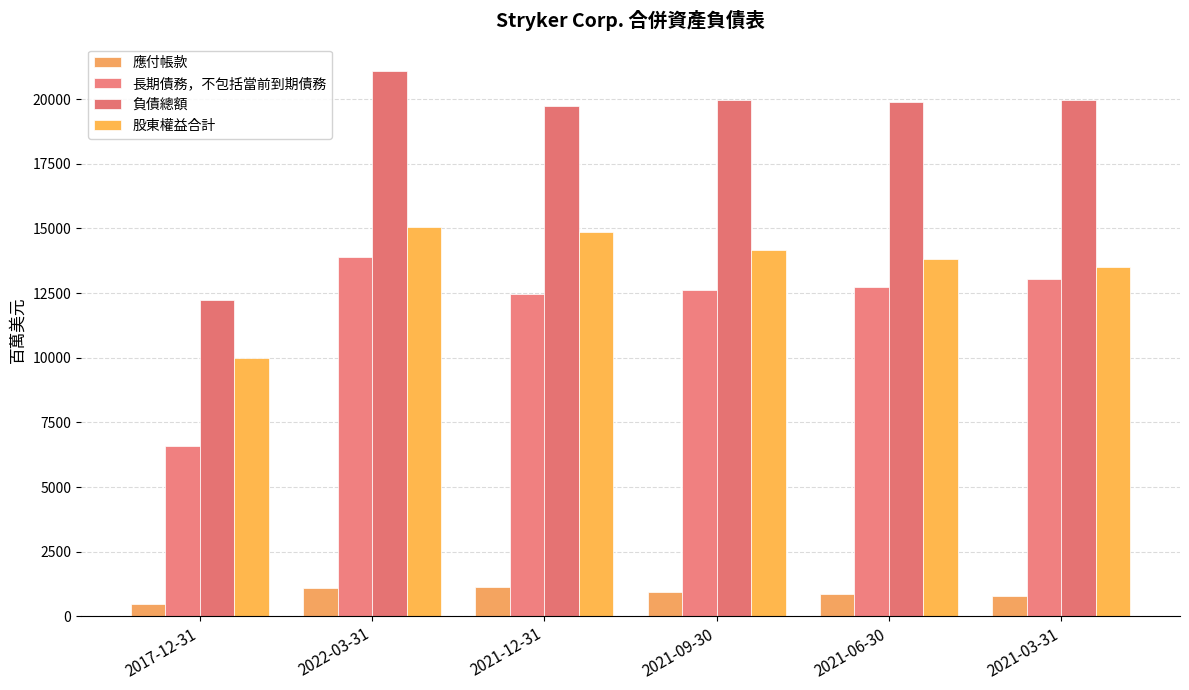

The value of 長期債務，不包括當前到期債務 at 2022-03-31 is 19580. True or false?

False